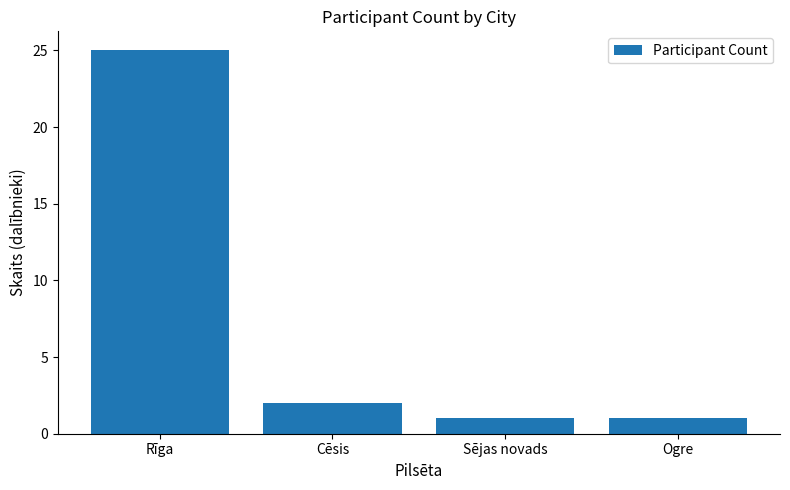

How many values are below 2?

2